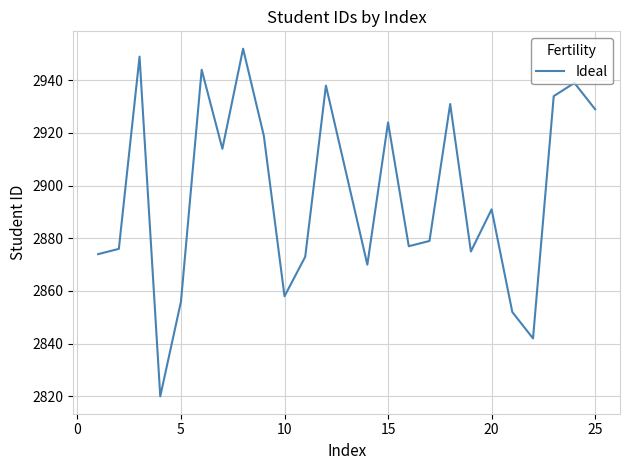

What is the greatest value displayed?

2952